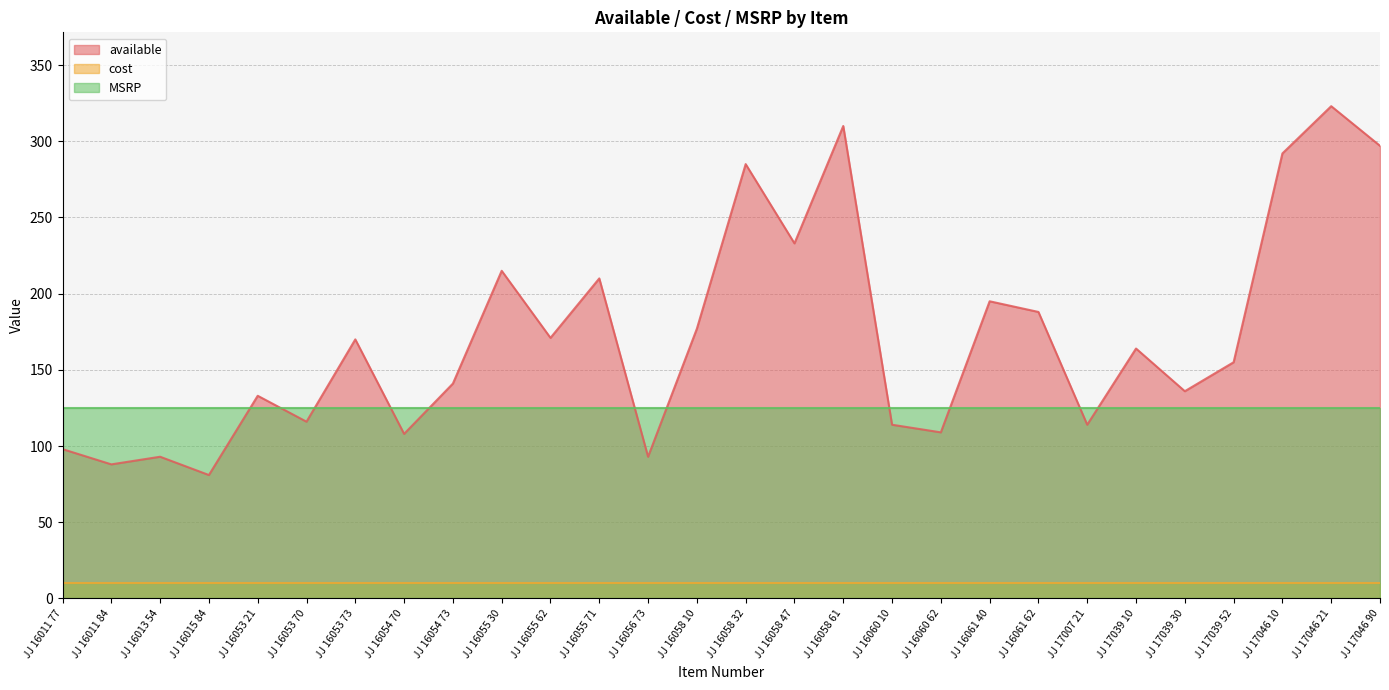

What is the label of the 21st point from the right?

JJ 16054 70